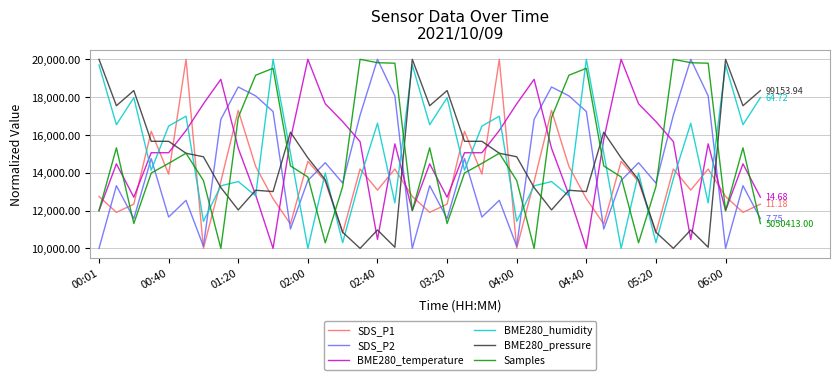

True or false: BME280_temperature and SDS_P2 intersect in this chart.

True